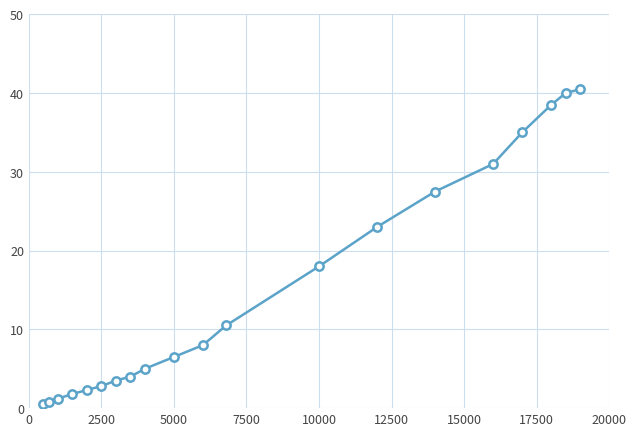

What is the value of the 16th point from the left?

31.0